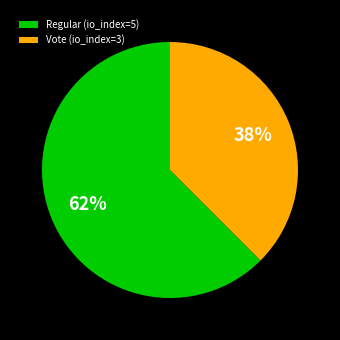

Which category accounts for the majority?

Regular (io_index=5)